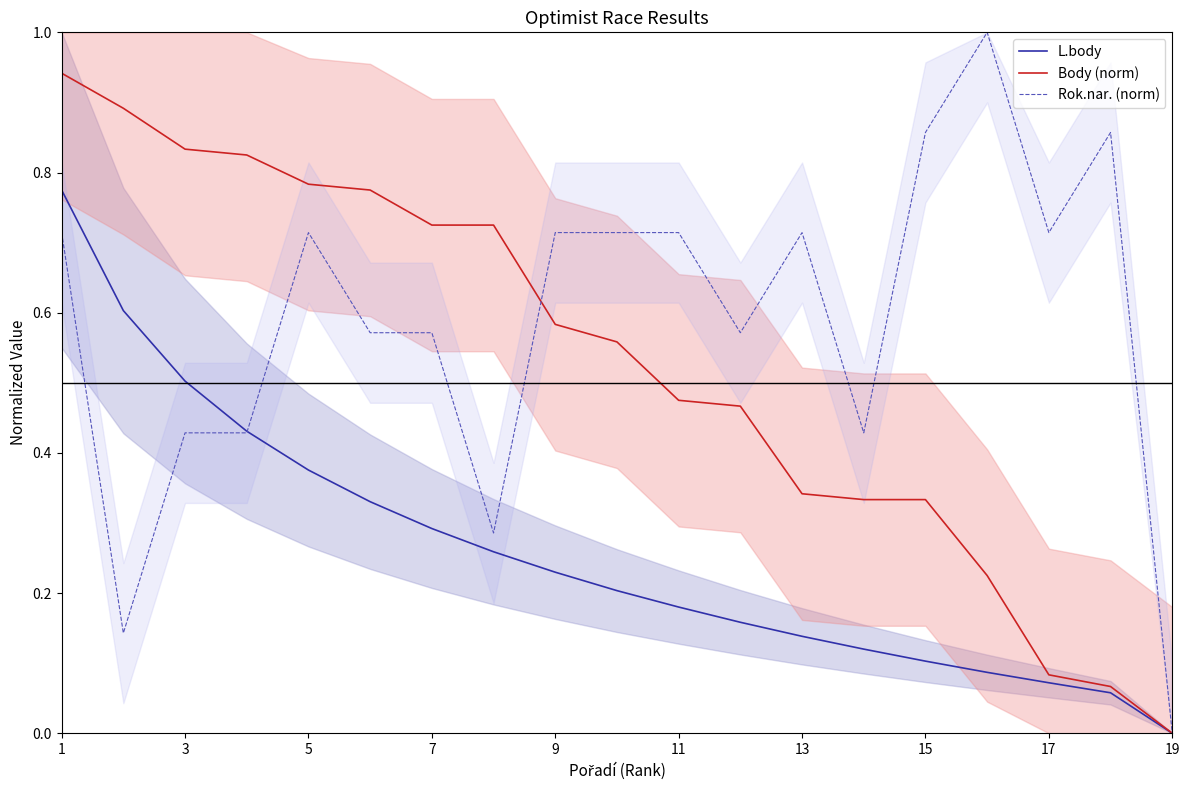

At which label does L.body reach its minimum?

19